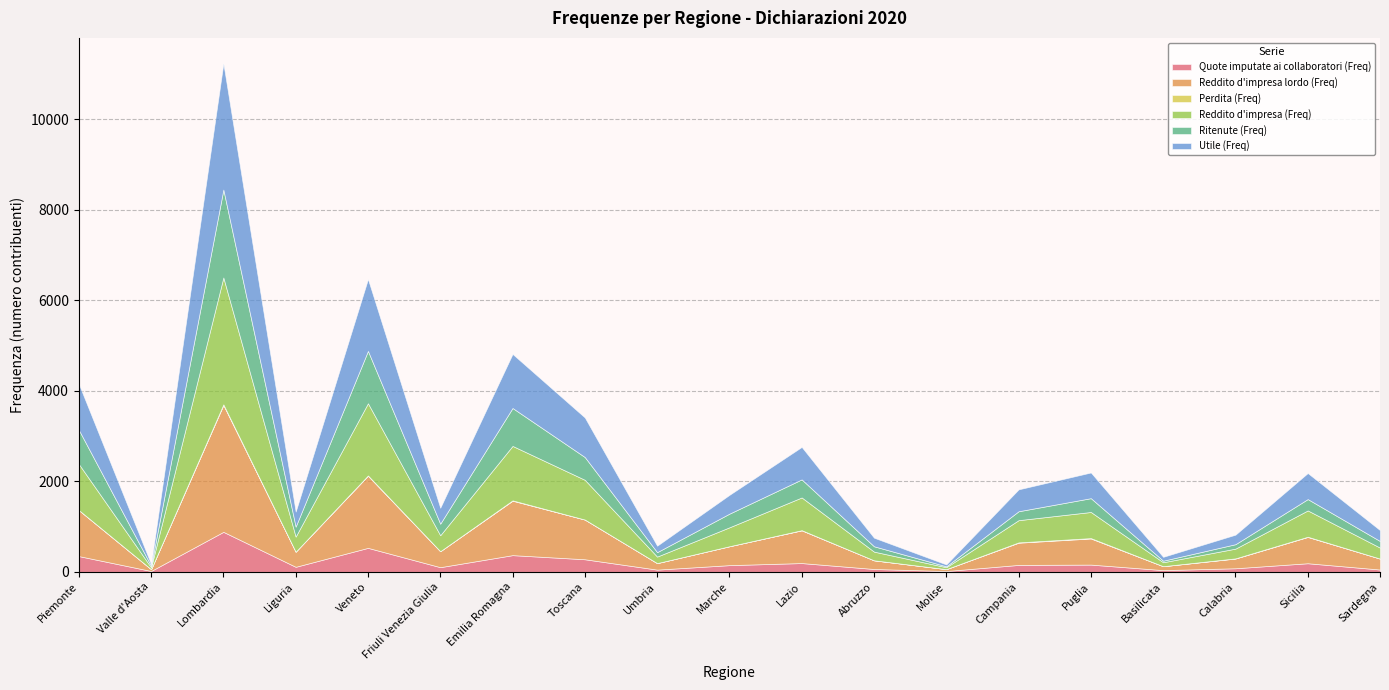

What is the total value across all series at Sardegna?

921